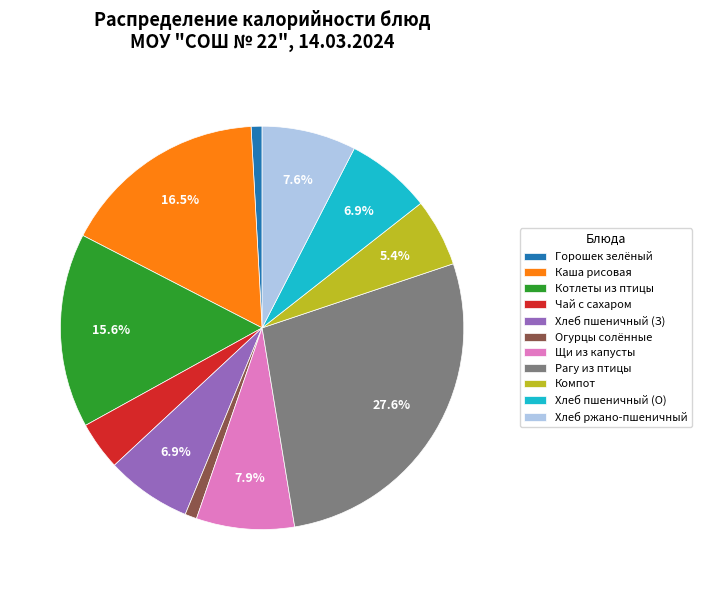

What is the largest slice in the pie chart?

Рагу из птицы